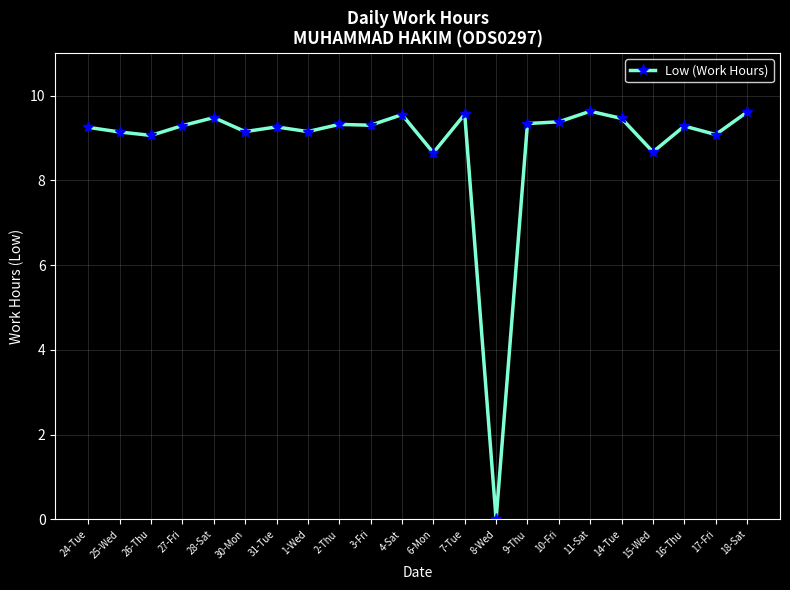

What is the difference between the second highest and minimum values?

9.6